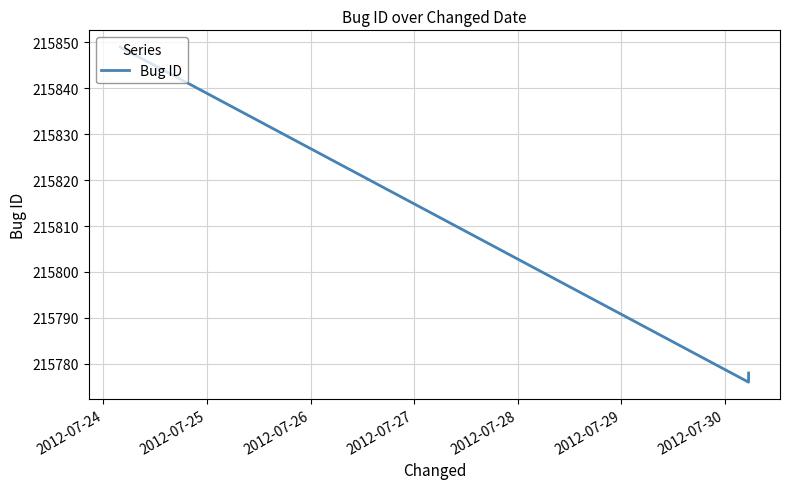

What is the average value?

215801